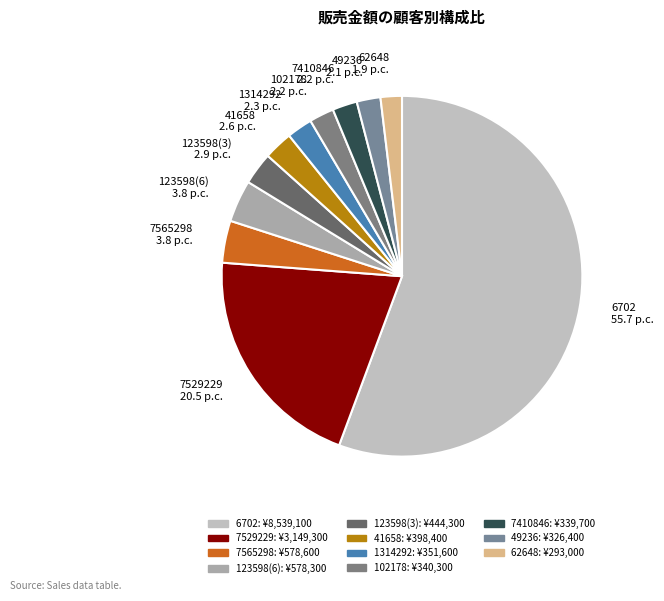

True or false: 41658 2.6 p.c. accounts for 13% of the total.

False